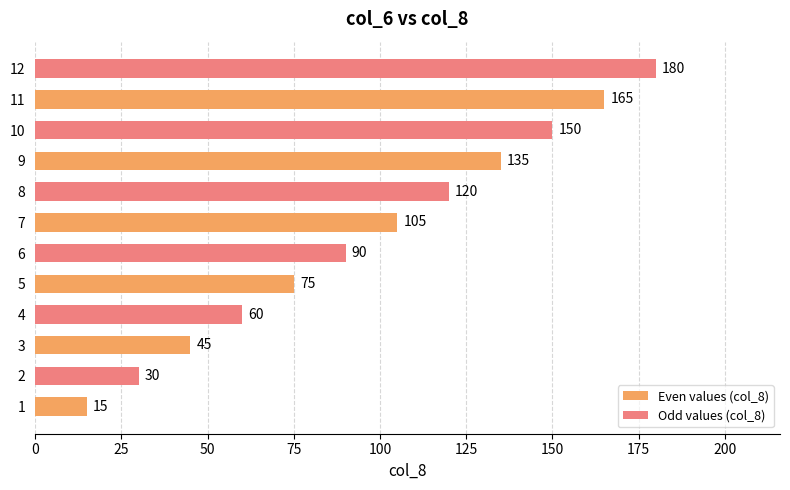

The chart shows a value of 75 at 5. True or false?

True